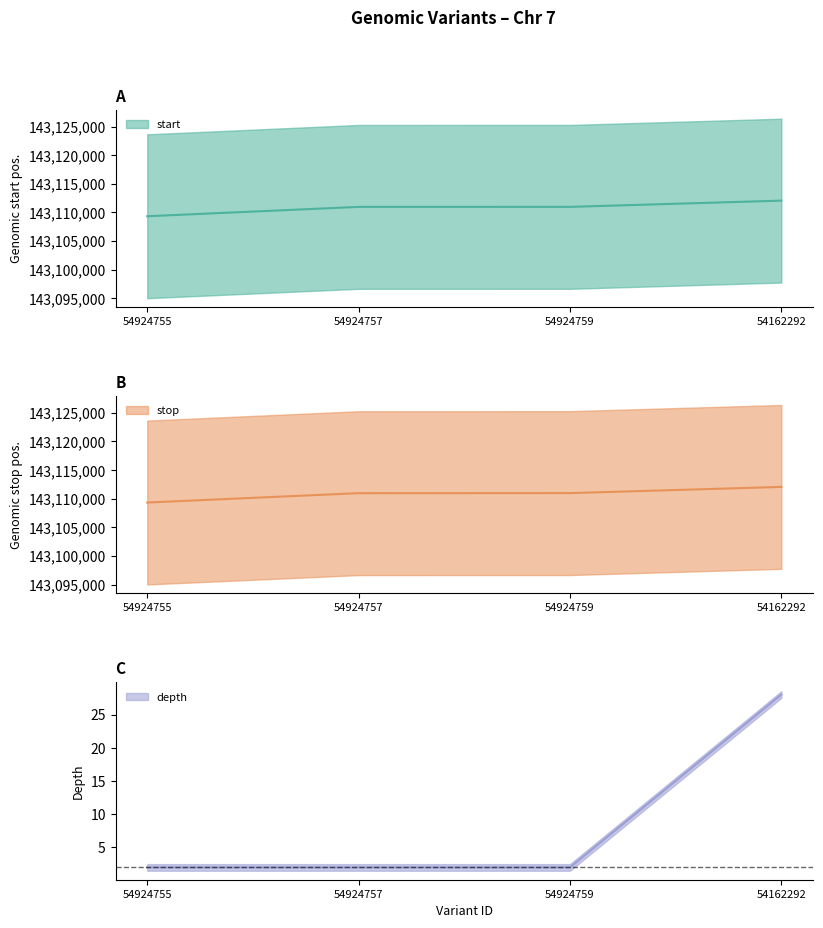

True or false: stop has a value of 143110960 at 54924757.

True